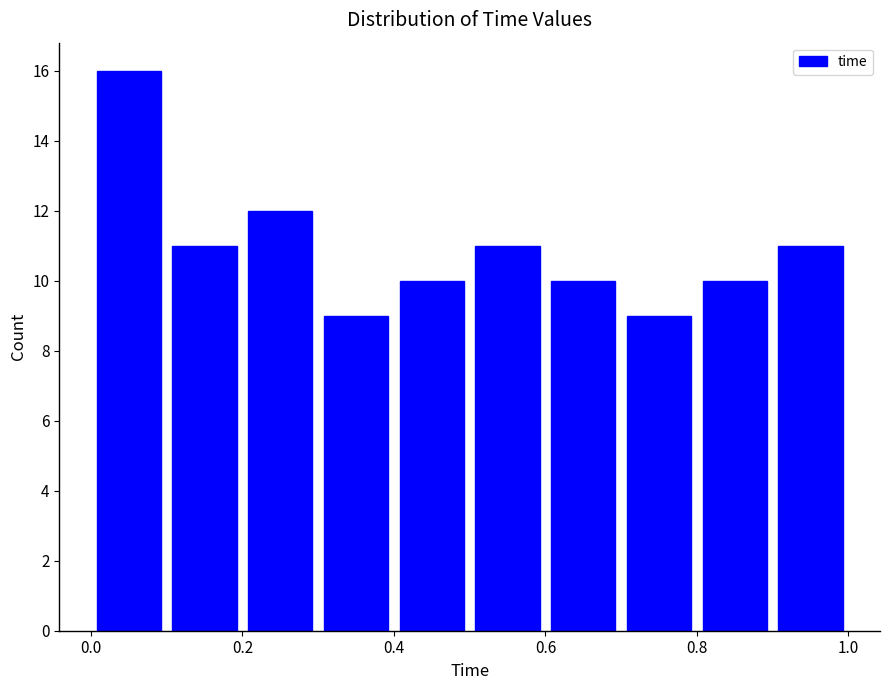

Which range on the x-axis has the tallest bar?

0.0 to 0.1